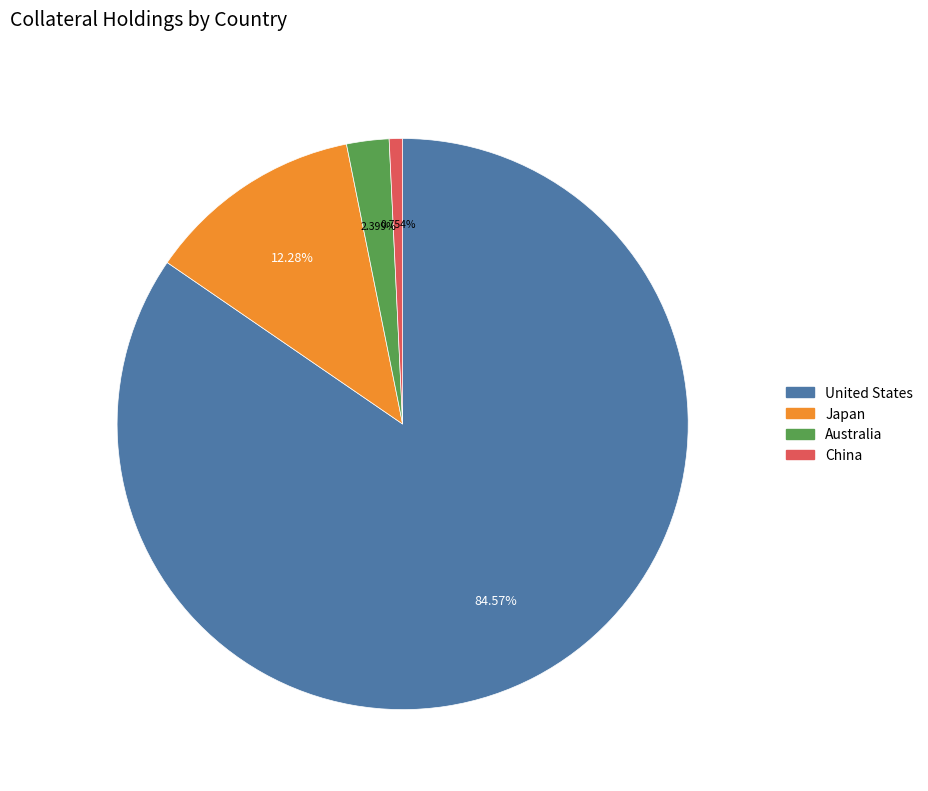

Rank the categories by value from highest to lowest.

United States, Japan, Australia, China